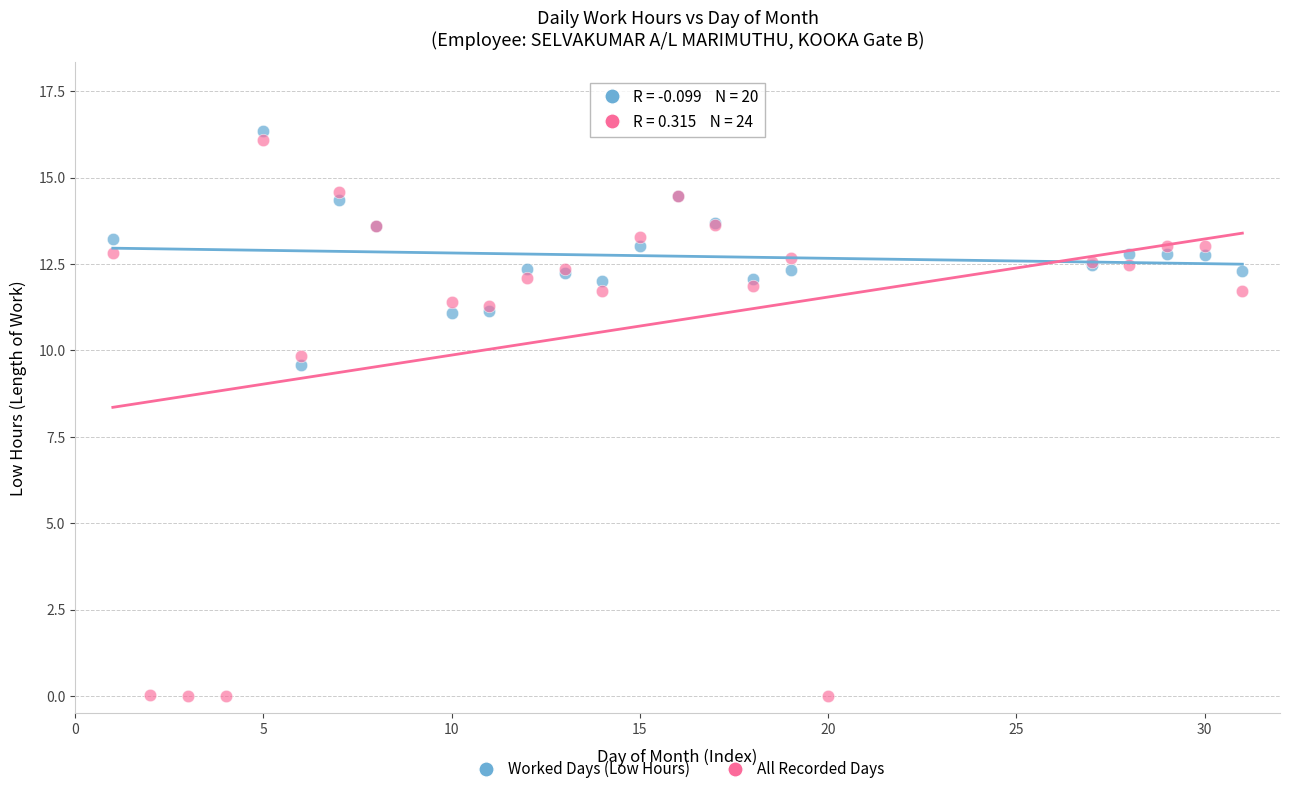

Which series has the largest Y range (max minus min)?

All Recorded Days